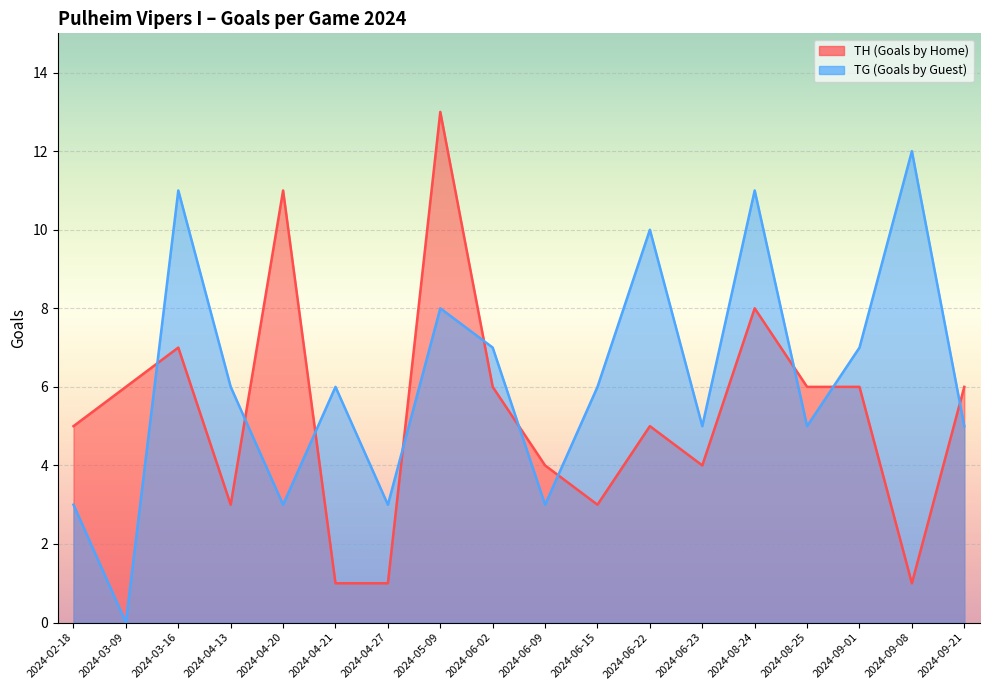

Which series ends up on top after the final intersection of TH (Goals by Home) and TG (Goals by Guest)?

TH (Goals by Home)